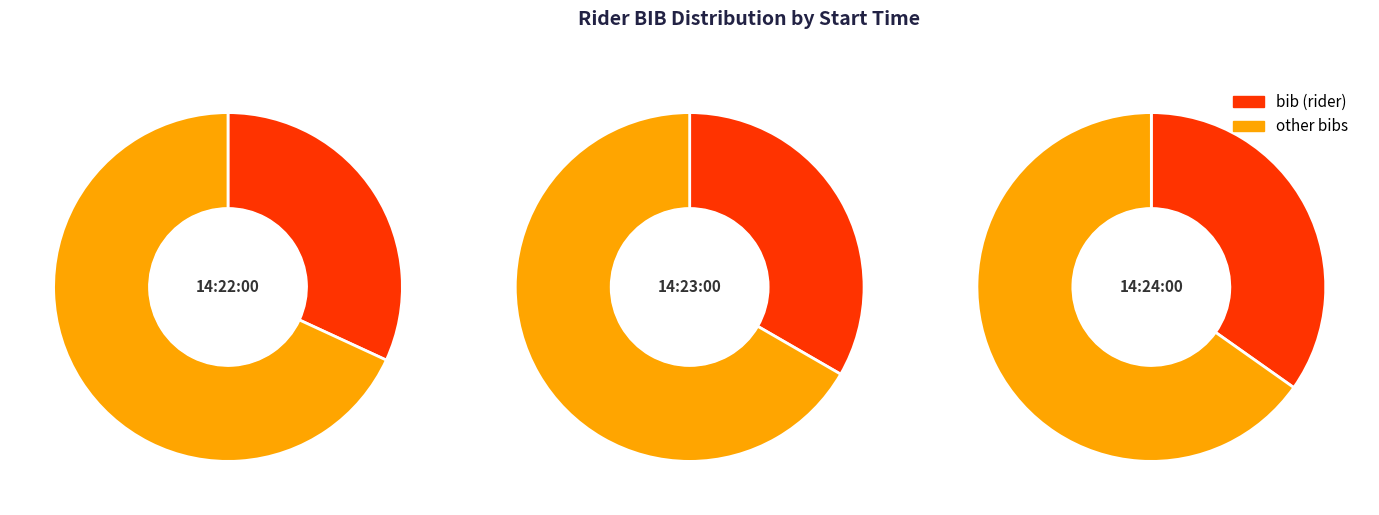

What is the change in value from 14:22:00 to 14:24:00?

+2